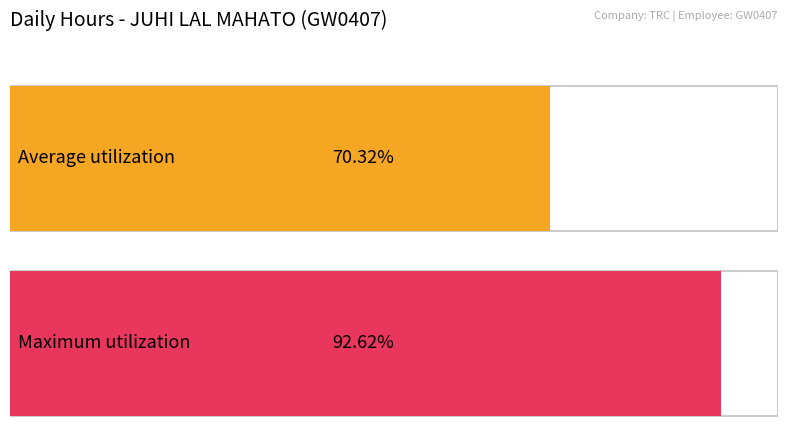

The Low (Hours Worked) series shows 22.9 at 19. True or false?

False